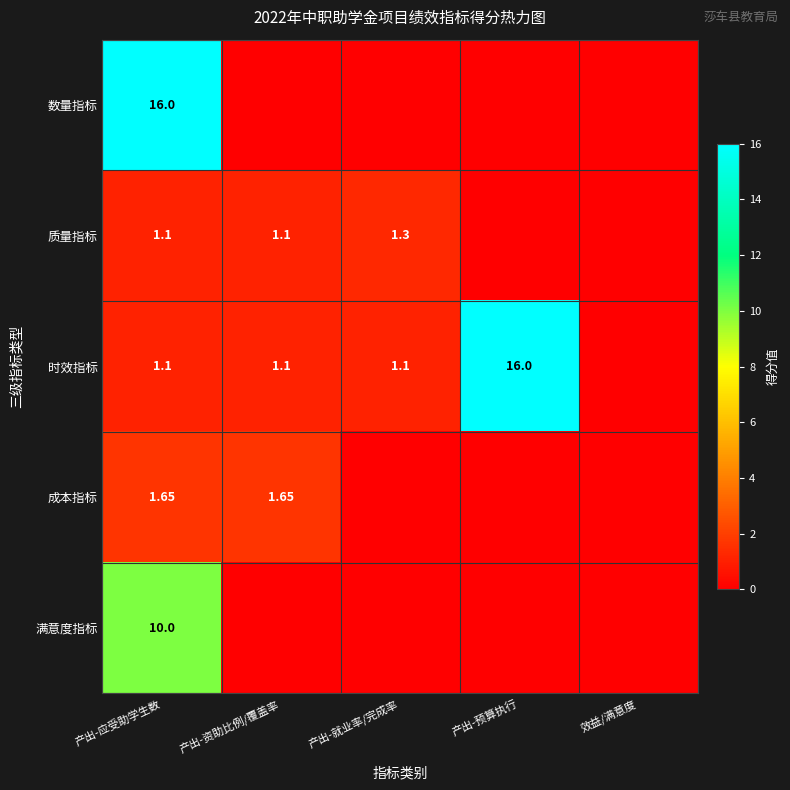

What is the highest value of the 成本指标 series?

1.6